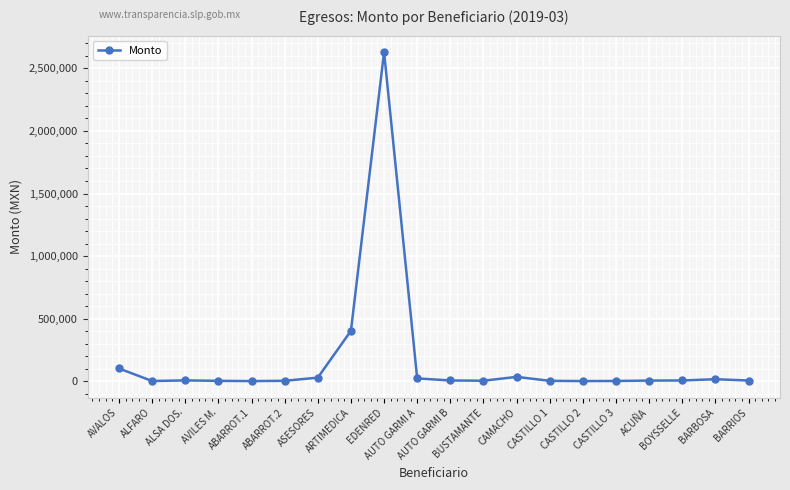

What is the difference between the maximum and minimum values?

2630758